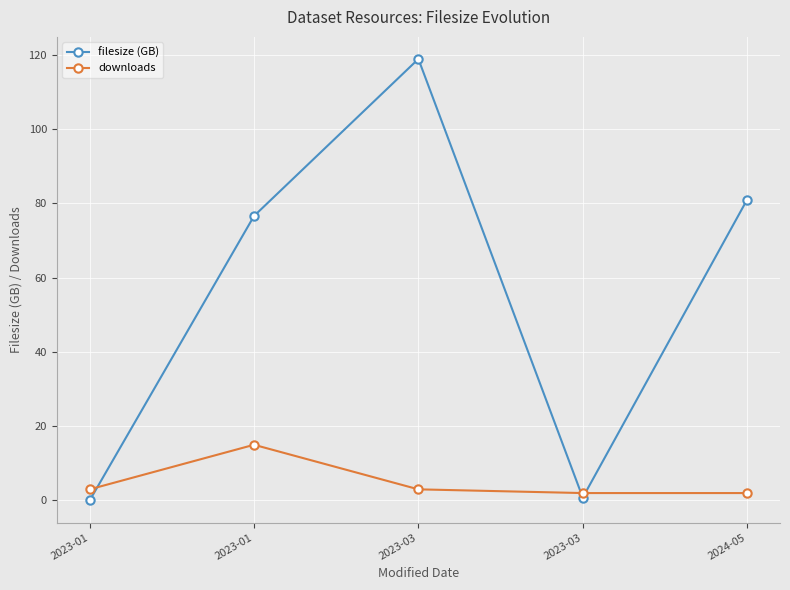

Does the chart display data point markers on the line(s)?

Yes